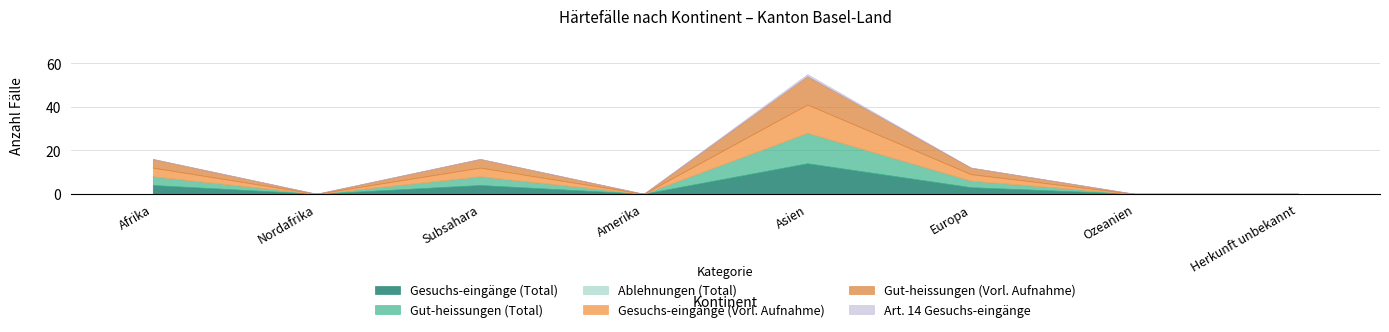

What is the sum of the Gut-heissungen (Total) values at Afrika and Amerika?

4